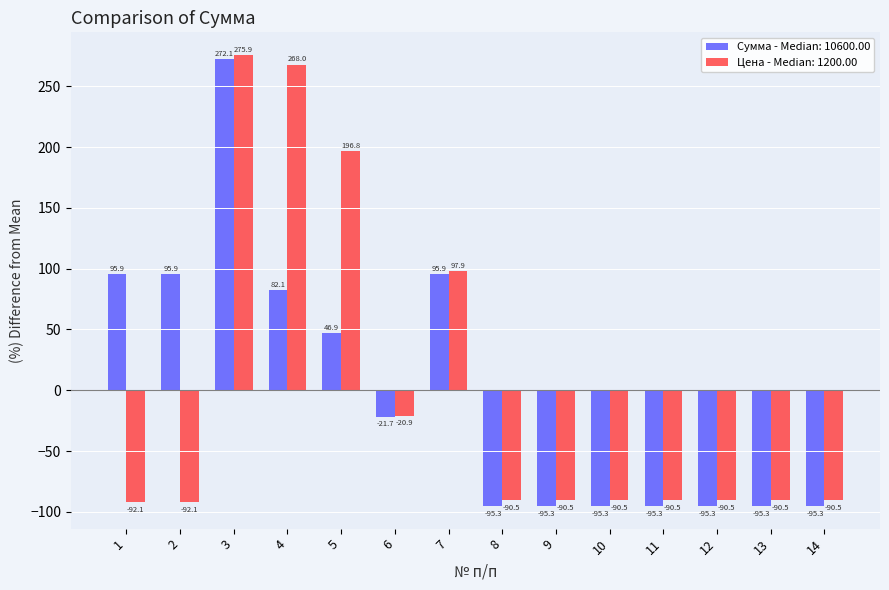

Rank the series at 8 from highest to lowest value.

Цена - Median: 1200.00, Сумма - Median: 10600.00